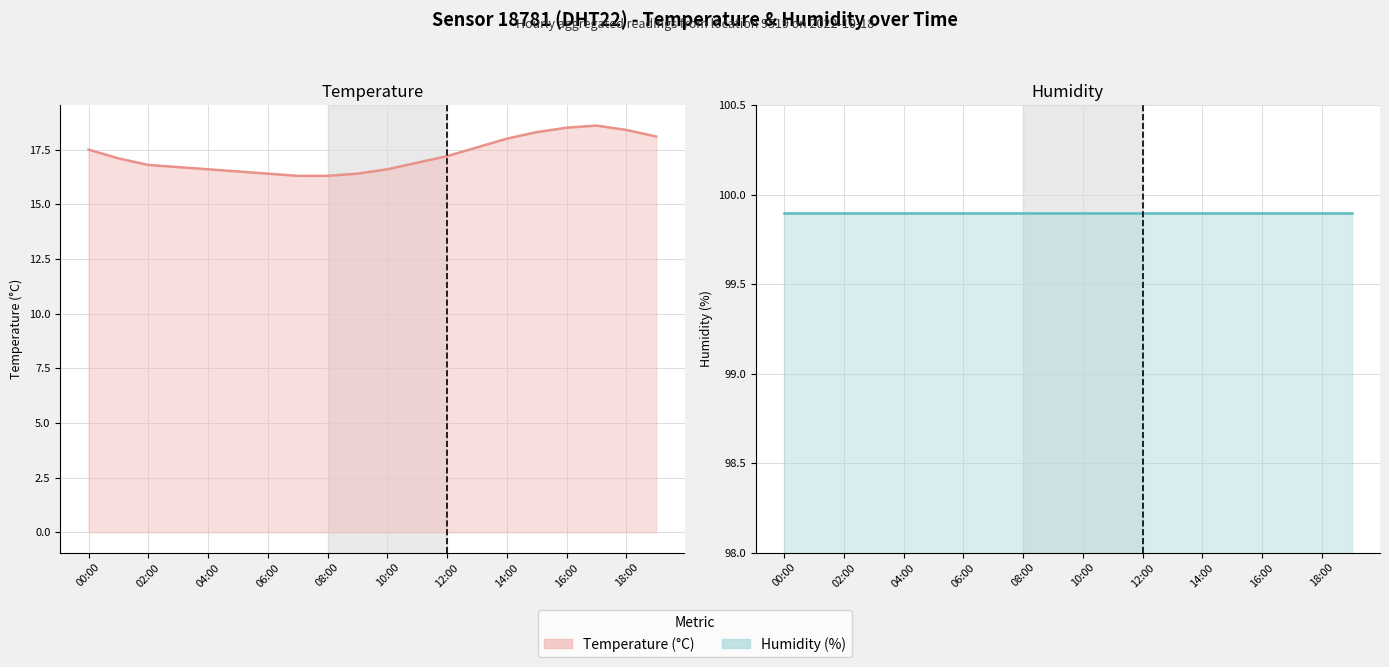

True or false: temperature and humidity intersect in this chart.

False